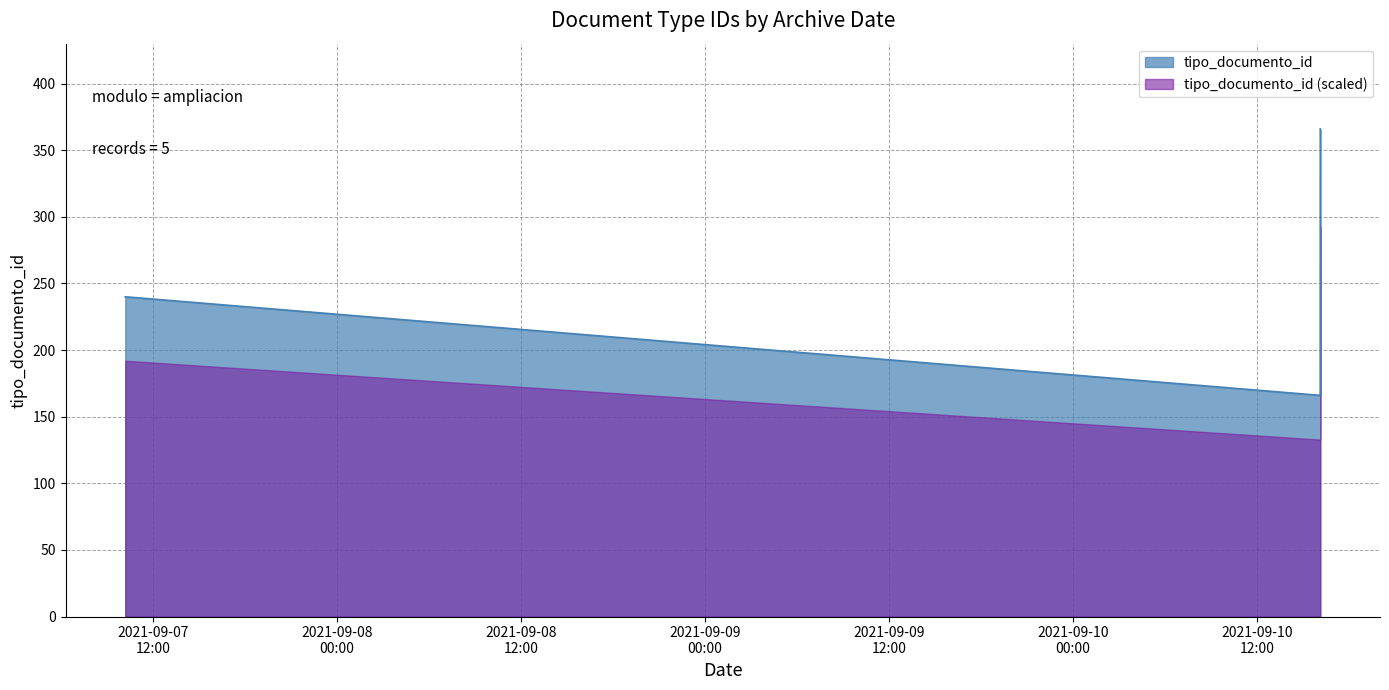

How many data points are above 240?

1